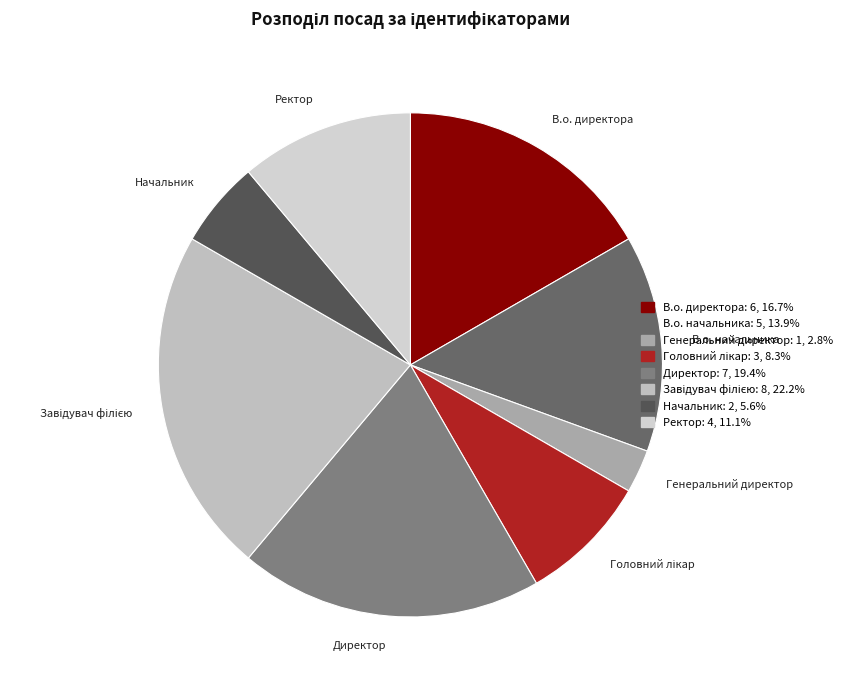

Between Генеральний директор and Директор, which is larger?

Директор